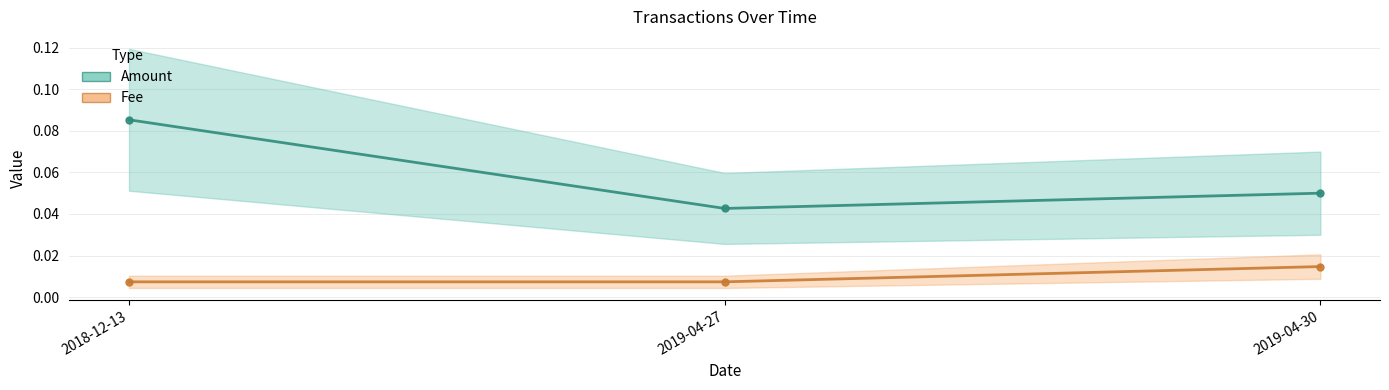

Rank the series by their maximum value, from lowest to highest.

Fee, Amount